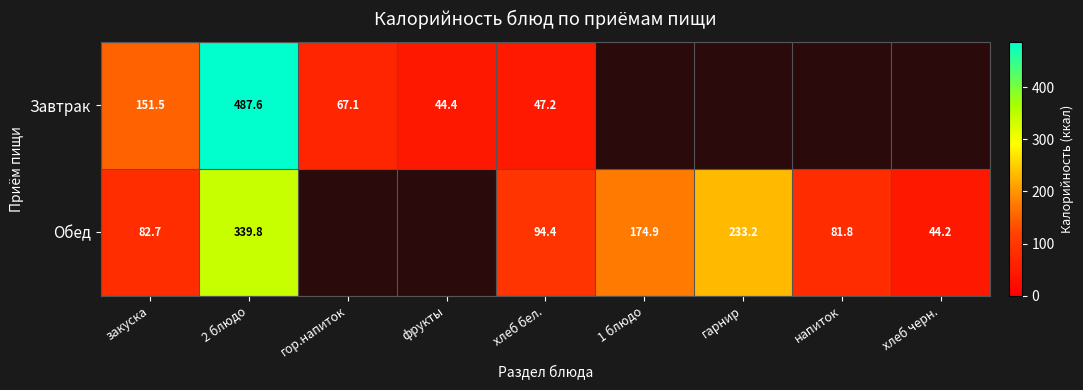

Is the value of Обед at гарнир greater than the value of Завтрак at хлеб бел.?

Yes